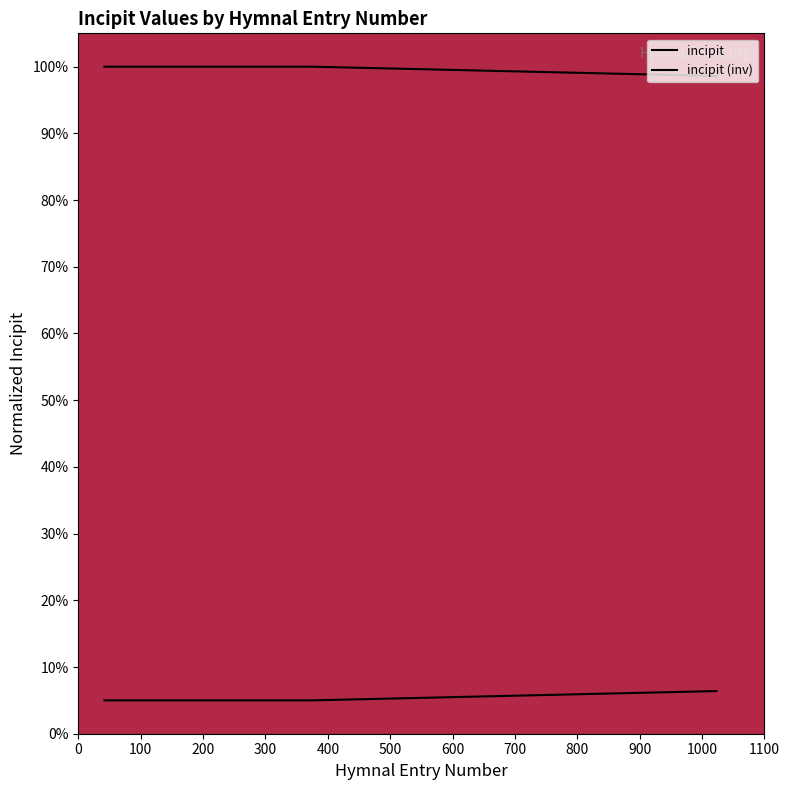

Does the chart display data point markers on the line(s)?

No